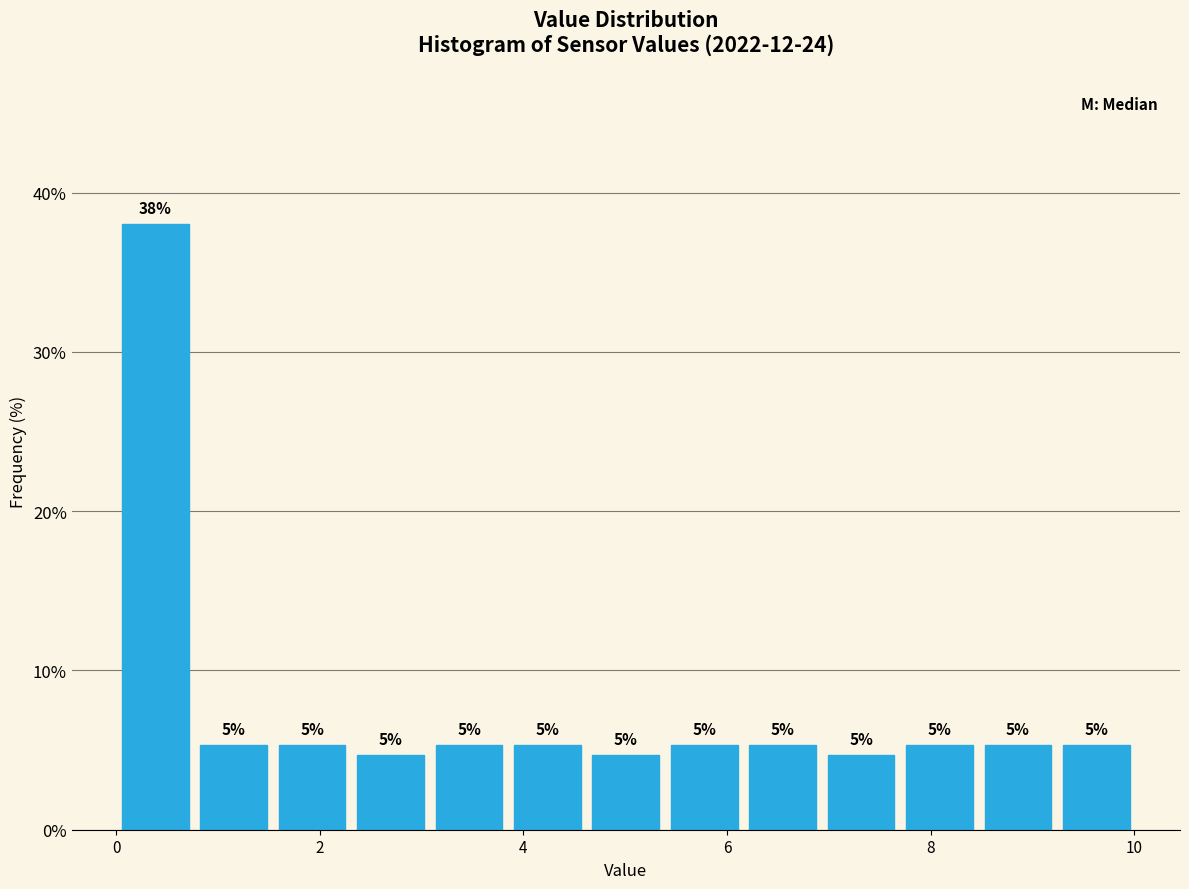

Read against the x-axis, roughly where is the centre of the tallest bar?

0.4